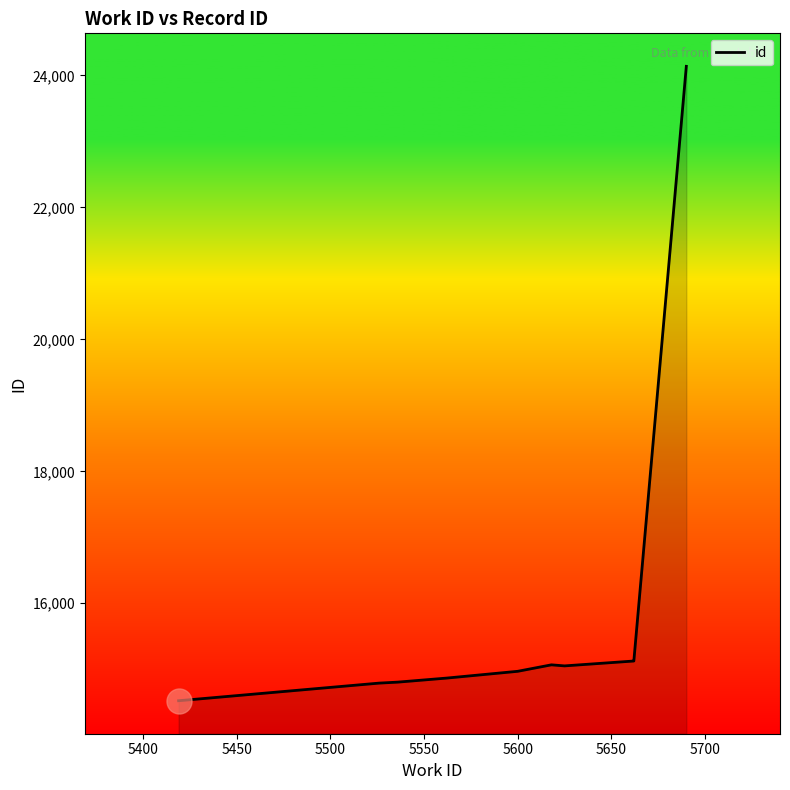

Which has a higher value, 5700 or 5550?

5700